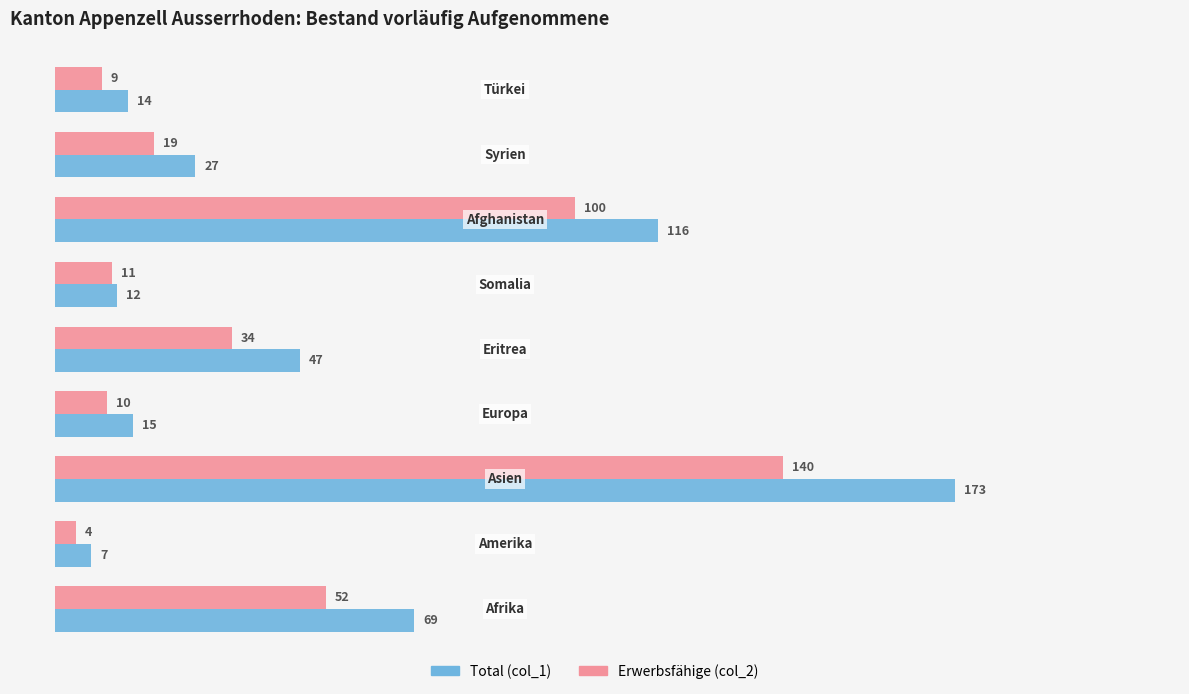

What is the greatest value displayed?

173